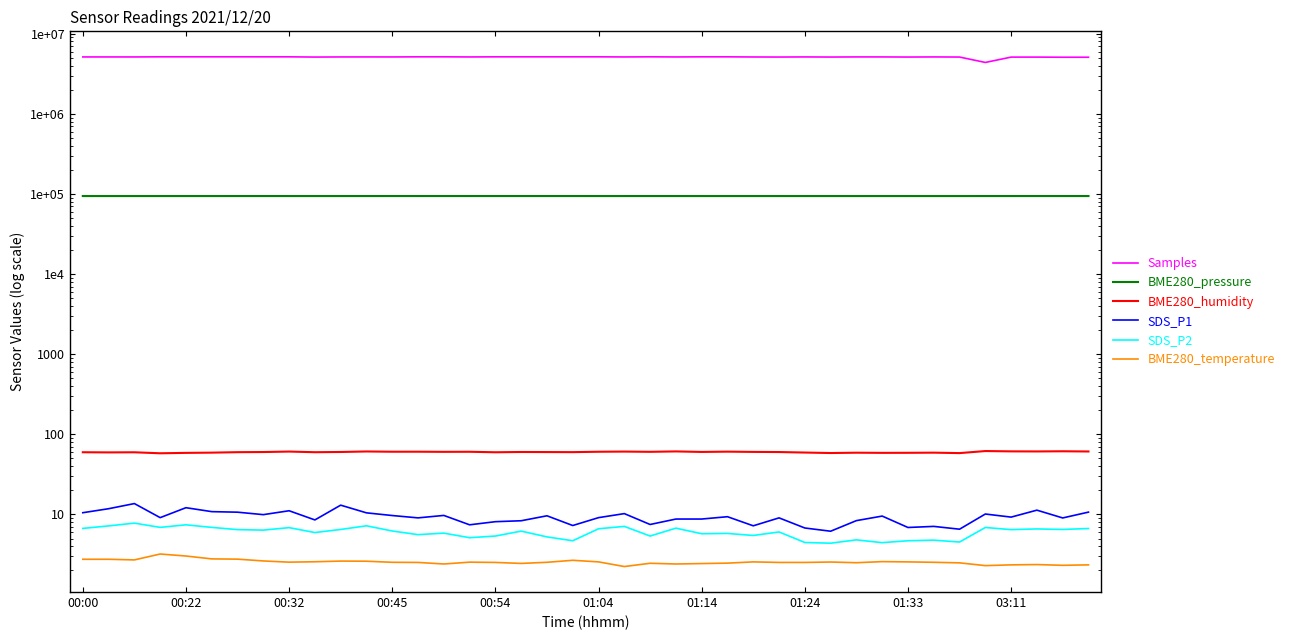

At how many categories does at least one series exceed 4291406?

40